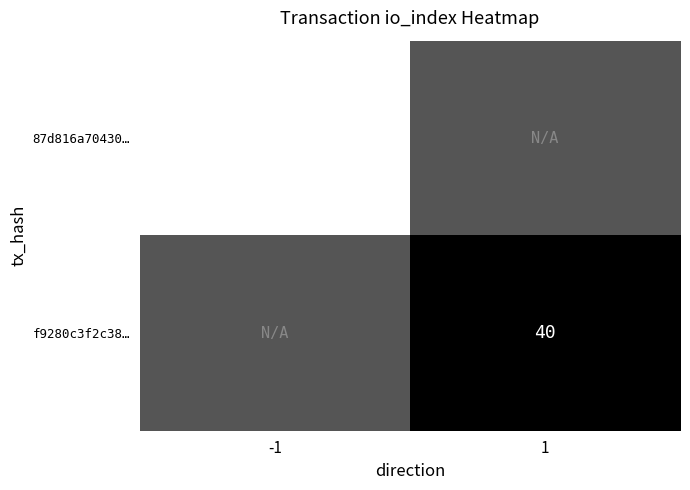

Is it true that f9280c3f2c38… equals 40 at 1?

True